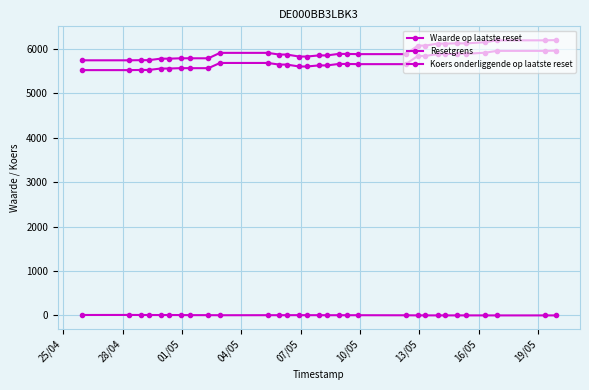

What is the lowest value of the Resetgrens series?

5746.1